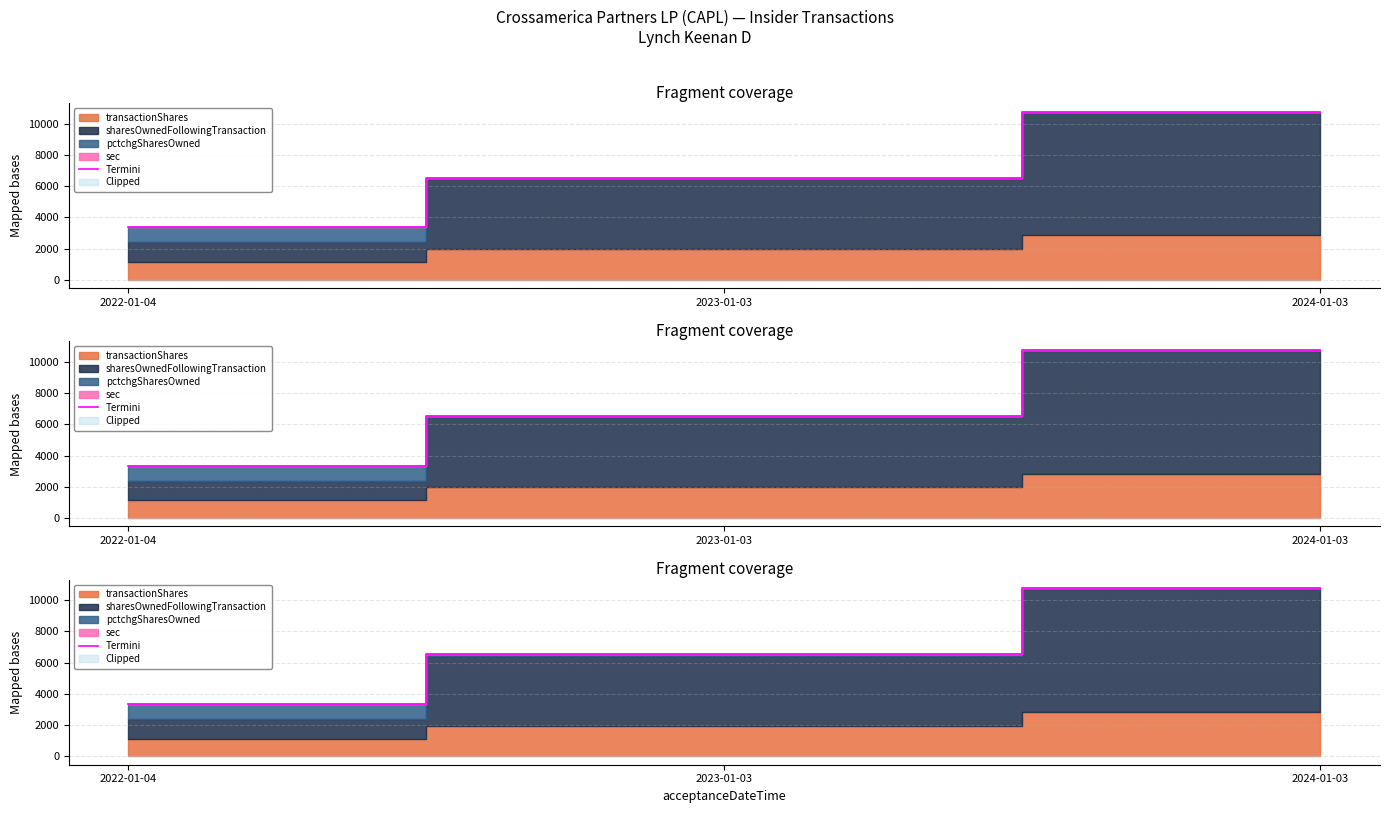

True or false: the data shows 3353 at 2022-01-04.

True